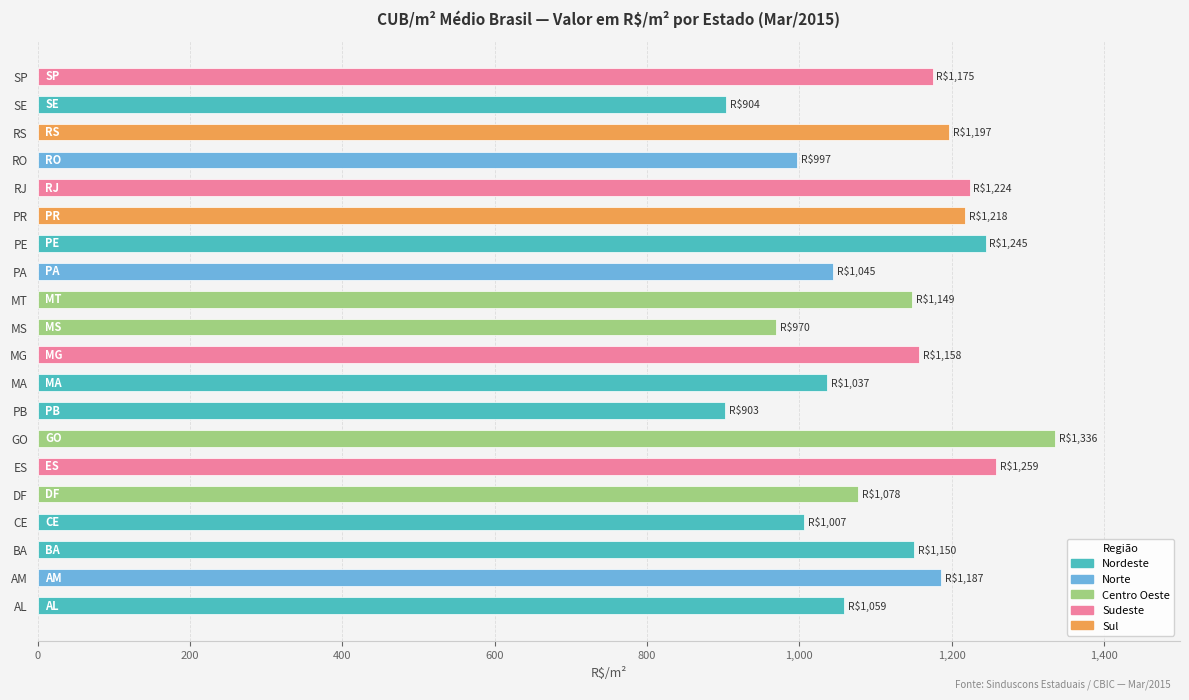

Is it true that the value at ES is 1258.8?

True